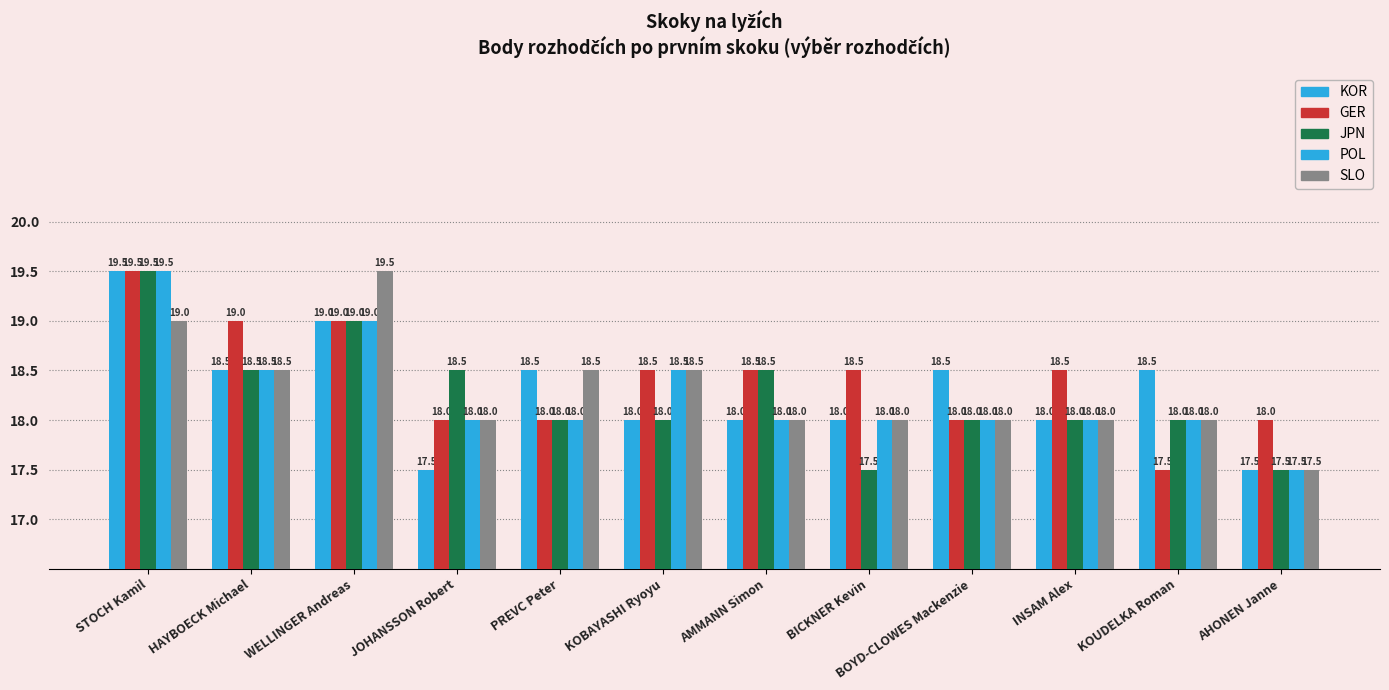

Where is JPN nearest to the value 18?

PREVC Peter